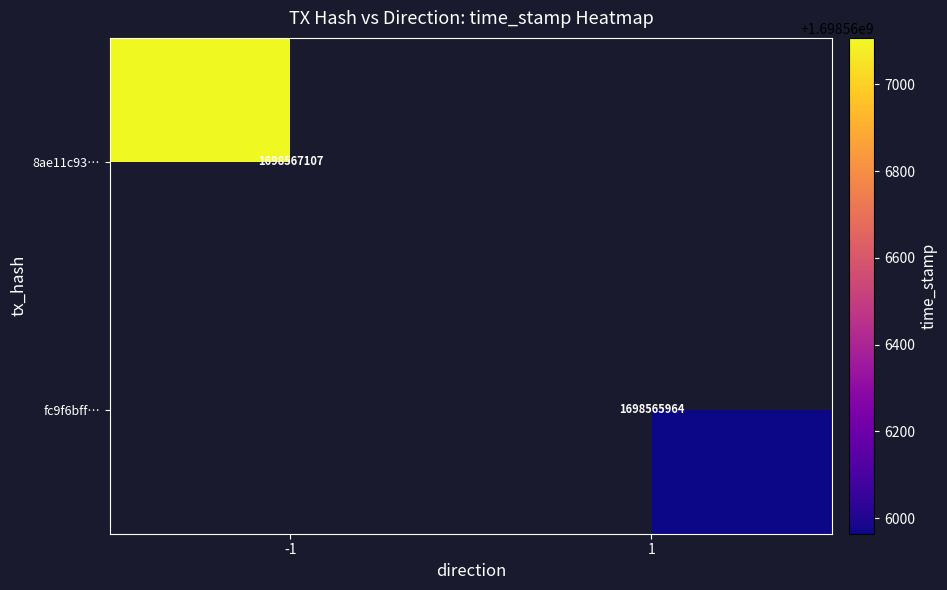

How many values in 8ae11c938129ba0da1b1cc6f9377be116cebab7 are below zero?

1